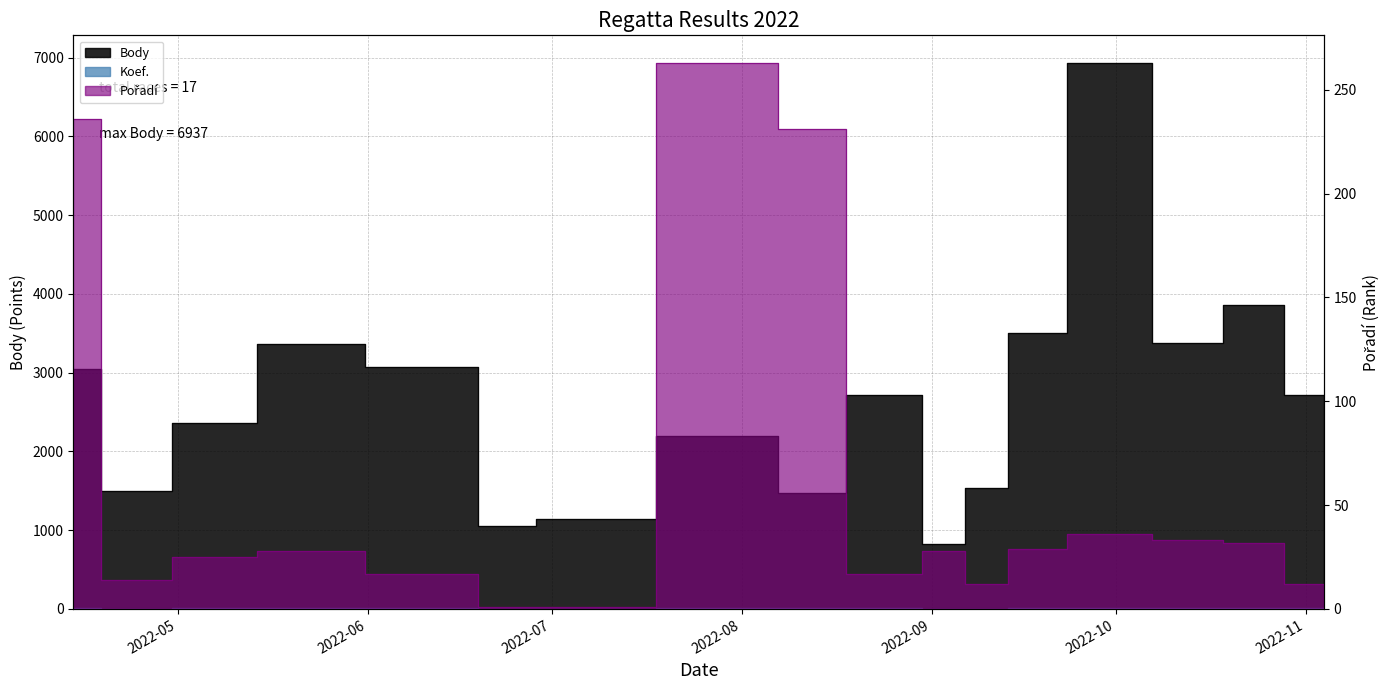

How many values in the Koef. series exceed 7?

8